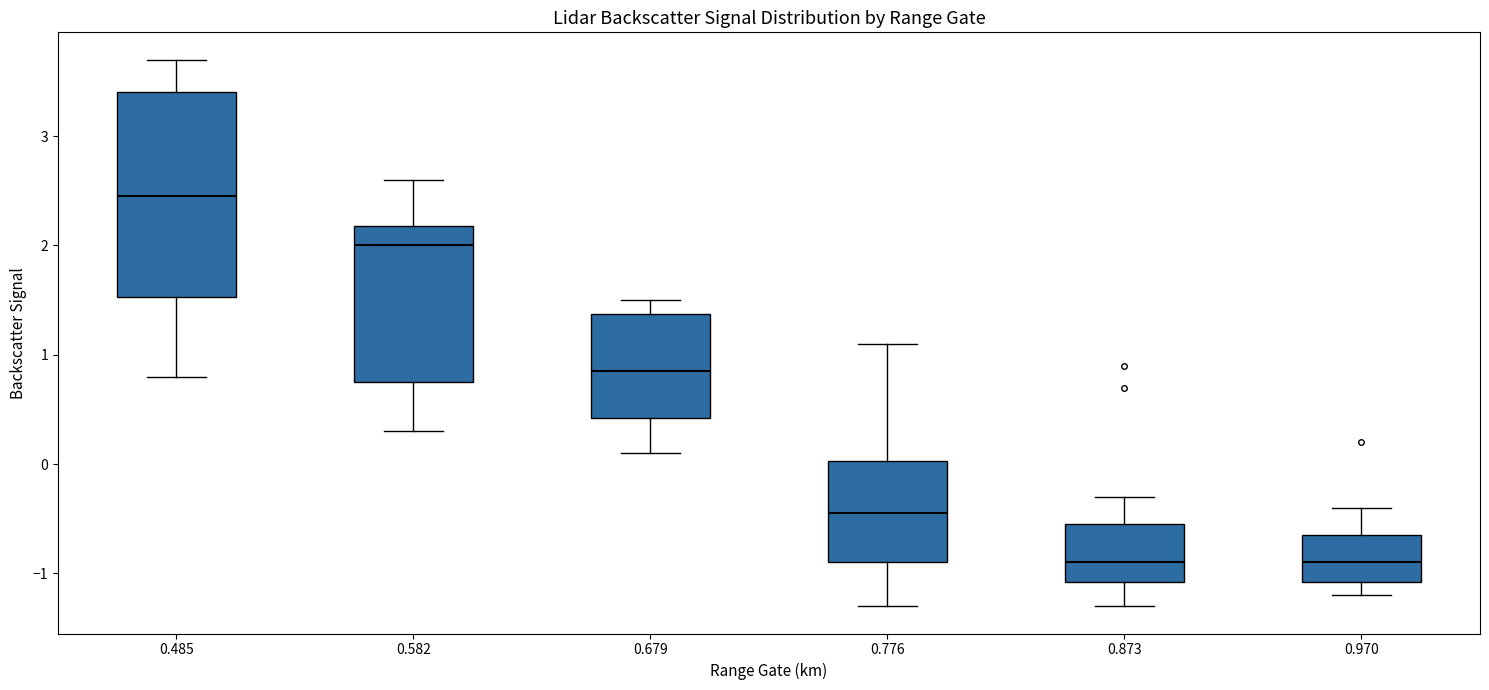

Reading left to right, read every box against the y-axis: the position of its median line, the range the box covers, and the ends of its whiskers. The values are not printed on the chart, so give them approximately, as read against the axis.

0.485: median 2.5, box 1.5 to 3.4, whiskers 0.8 to 3.7
0.582: median 2.0, box 0.8 to 2.2, whiskers 0.3 to 2.6
0.679: median 0.9, box 0.4 to 1.4, whiskers 0.1 to 1.5
0.776: median -0.4, box -0.9 to 0.0, whiskers -1.3 to 1.1
0.873: median -0.9, box -1.1 to -0.5, whiskers -1.3 to -0.3
0.970: median -0.9, box -1.1 to -0.6, whiskers -1.2 to -0.4